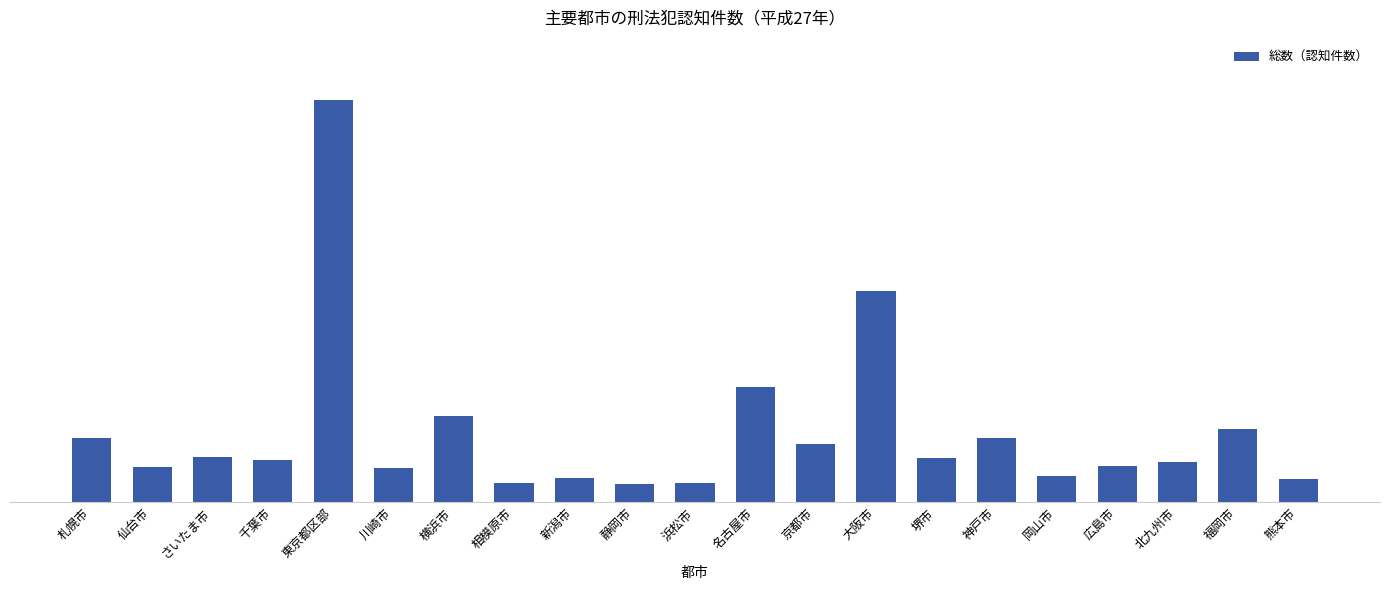

Rank the categories by value from lowest to highest.

静岡市, 相模原市, 浜松市, 熊本市, 新潟市, 岡山市, 川崎市, 仙台市, 広島市, 北九州市, 千葉市, 堺市, さいたま市, 京都市, 札幌市, 神戸市, 福岡市, 横浜市, 名古屋市, 大阪市, 東京都区部